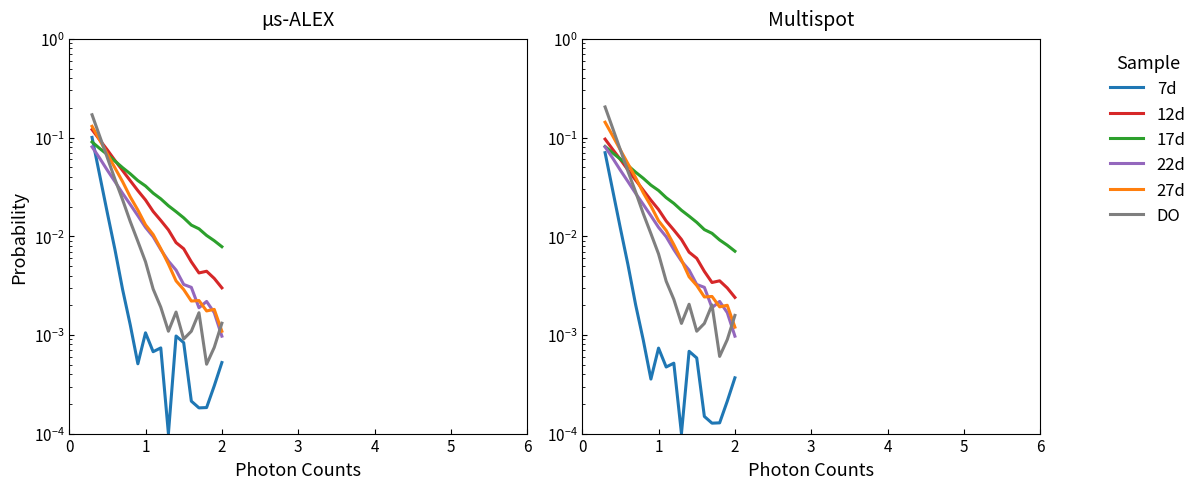

Which series has the widest spread of values?

DO